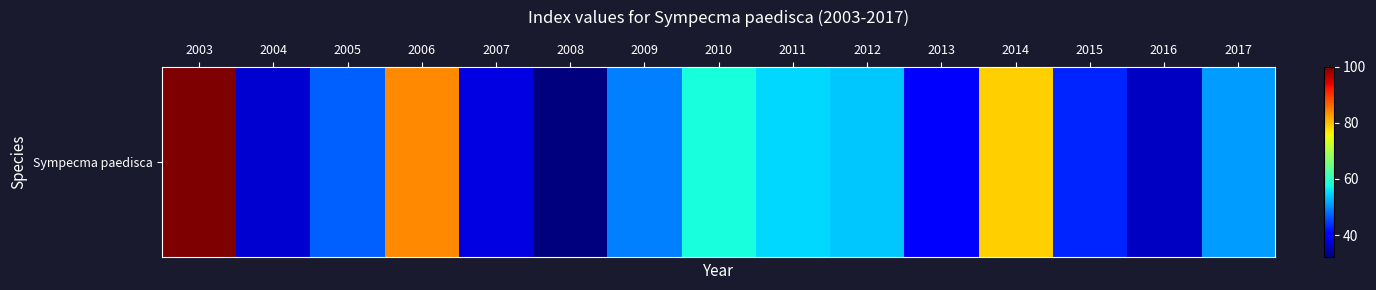

What is the difference between the maximum and second lowest values?

64